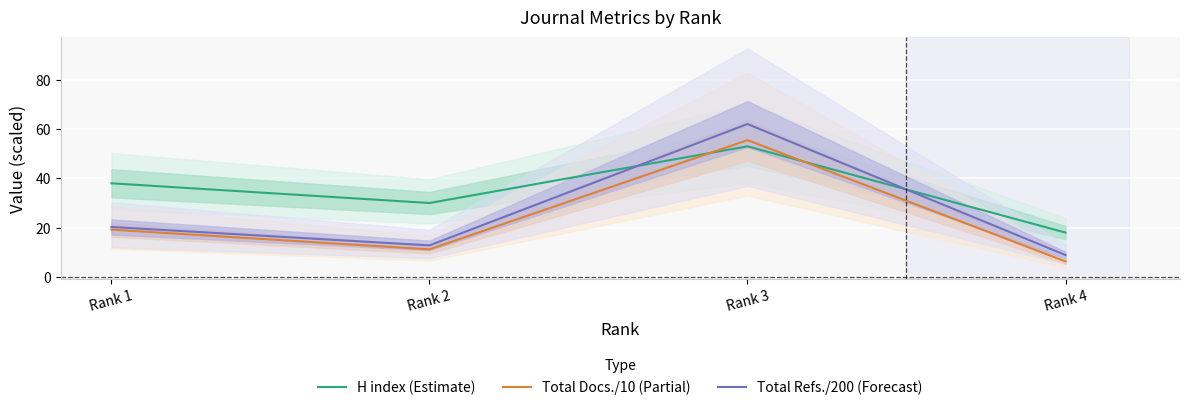

True or false: Total Docs./10 (Partial) has a value of 19.2 at Rank 1.

True